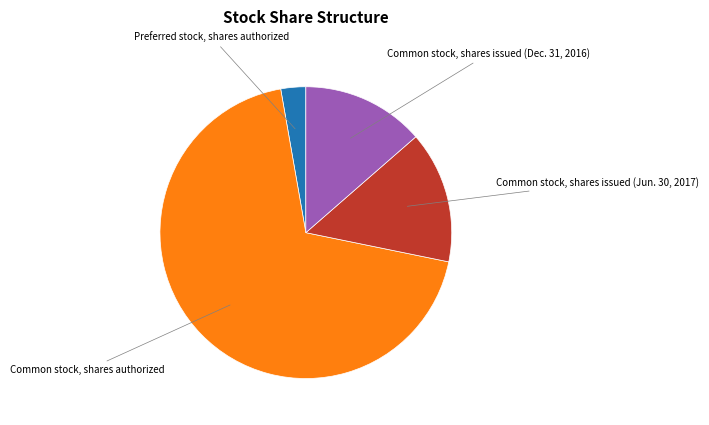

Does any single category account for the majority?

Yes